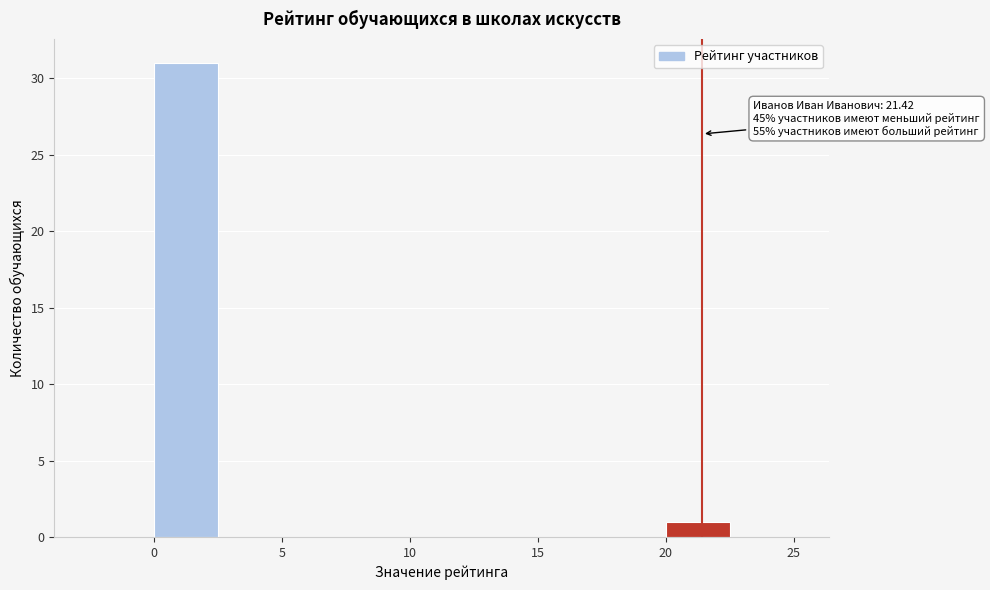

Over which range of the x-axis is the bar tallest?

0.0 to 2.5